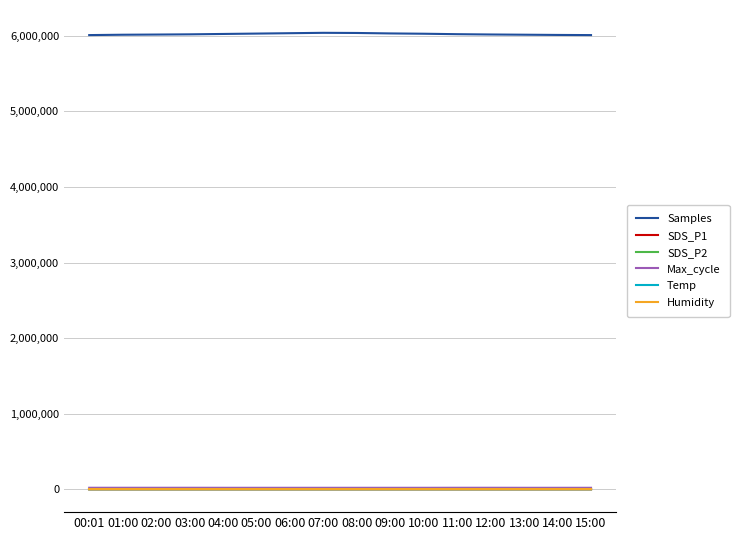

At which label does Samples first exceed 6022000?

04:00